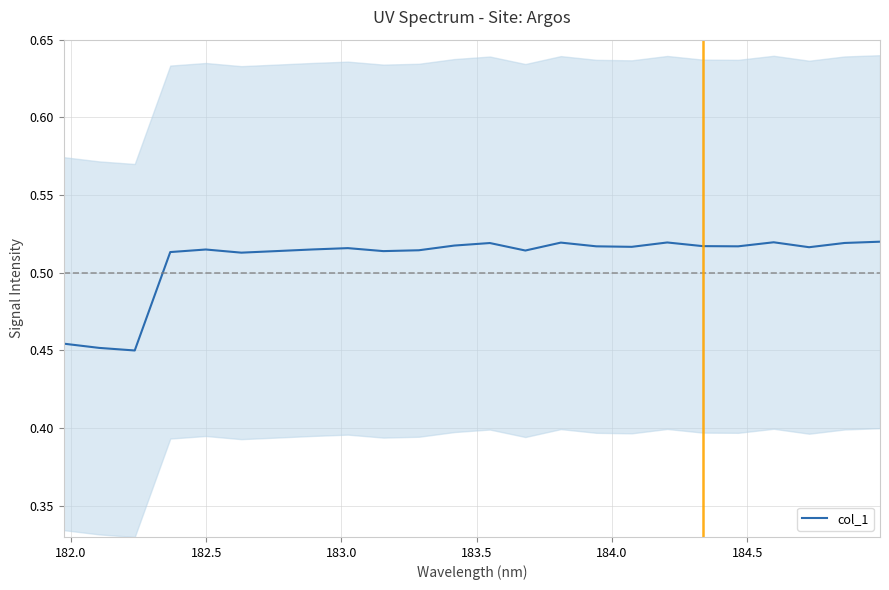

How many distinct data groups are displayed?

1